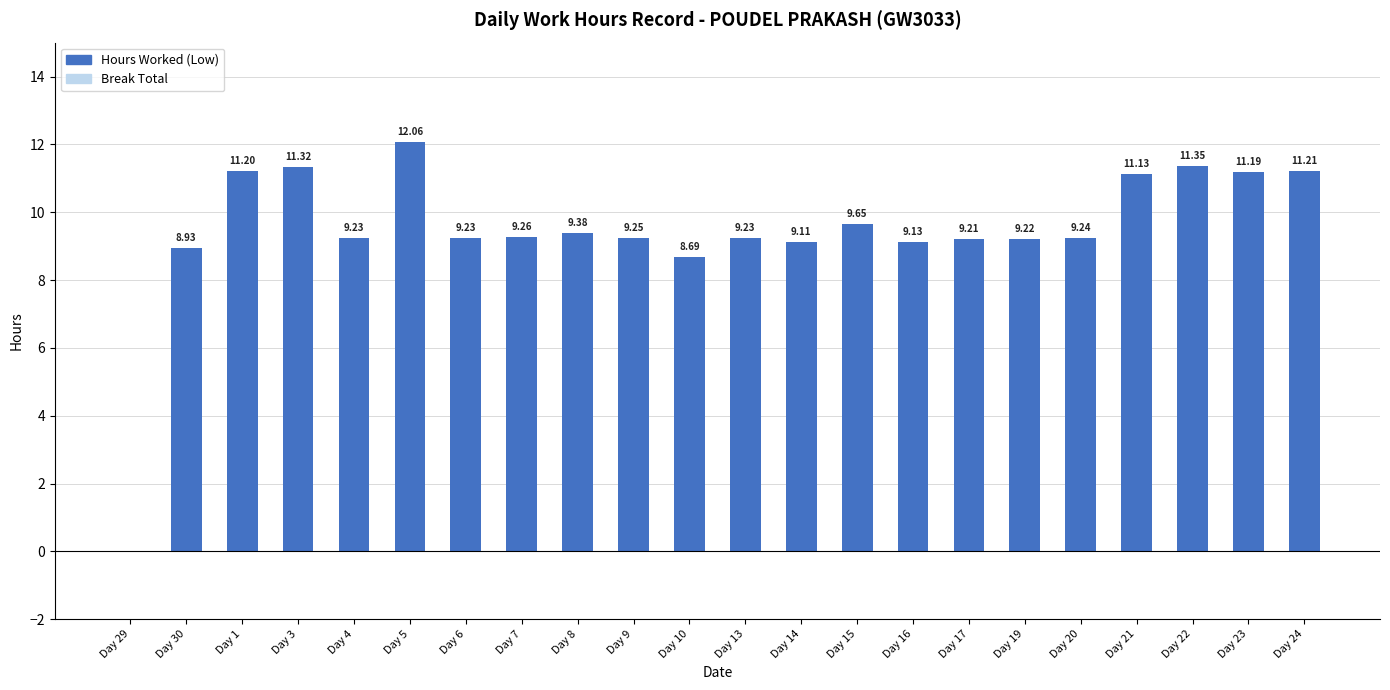

What is the ratio of the value at Day 4 to the value at Day 22?

0.8